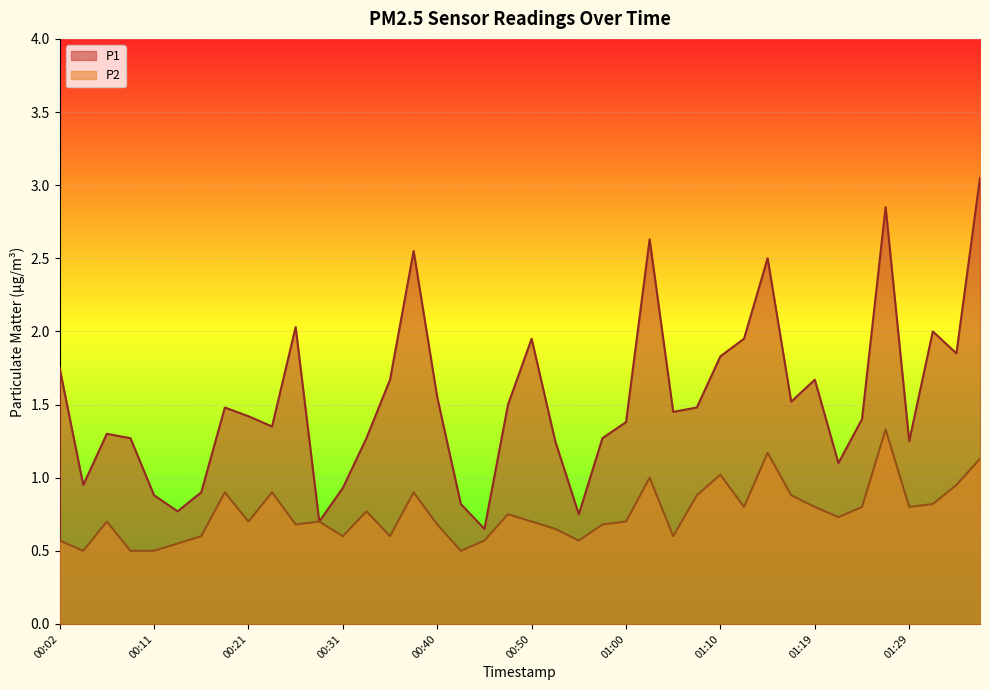

Where is the first local minimum for P2?

00:04